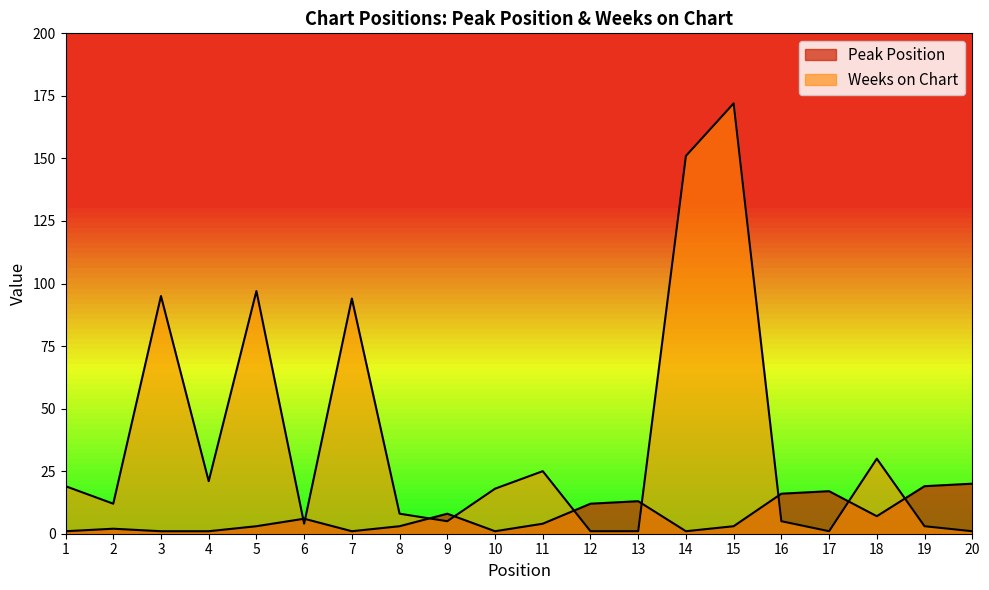

Reading left to right, list all the values displayed in this chart.

Peak Position: 1=1	2=2	3=1	4=1	5=3	6=6	7=1	8=3	9=8	10=1	11=4	12=12	13=13	14=1	15=3	16=16	17=17	18=7	19=19	20=20
Weeks on Chart: 1=19	2=12	3=95	4=21	5=97	6=4	7=94	8=8	9=5	10=18	11=25	12=1	13=1	14=151	15=172	16=5	17=1	18=30	19=3	20=1